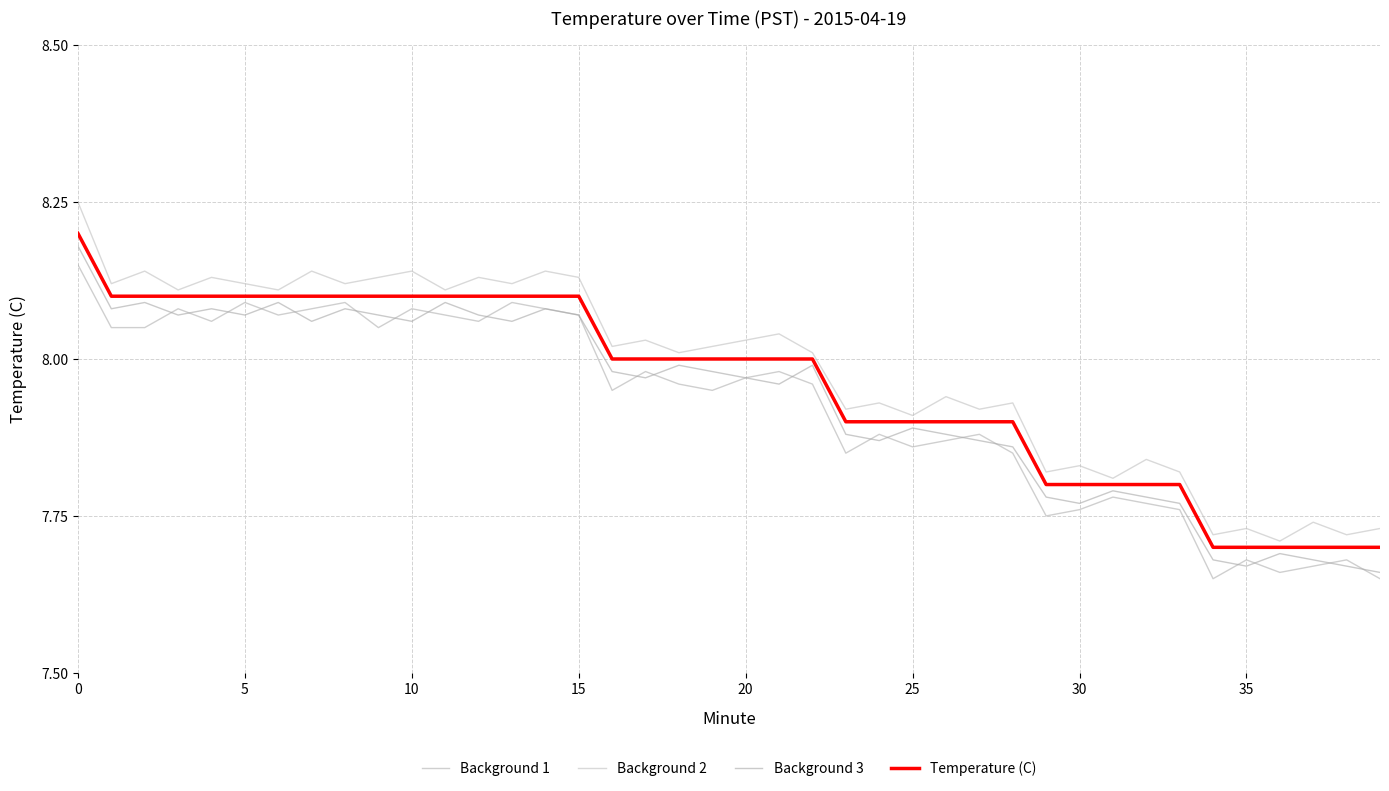

What is the value of the Background 3 point at the 33rd from the left?

7.8